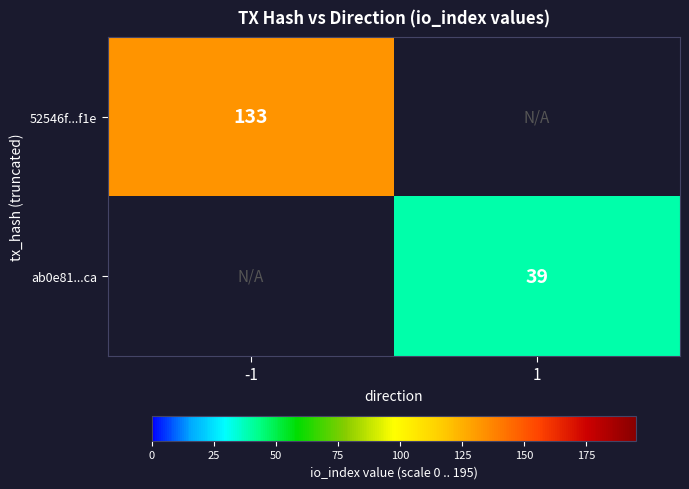

The value of 52546f...f1e at -1 is 217.5. True or false?

False